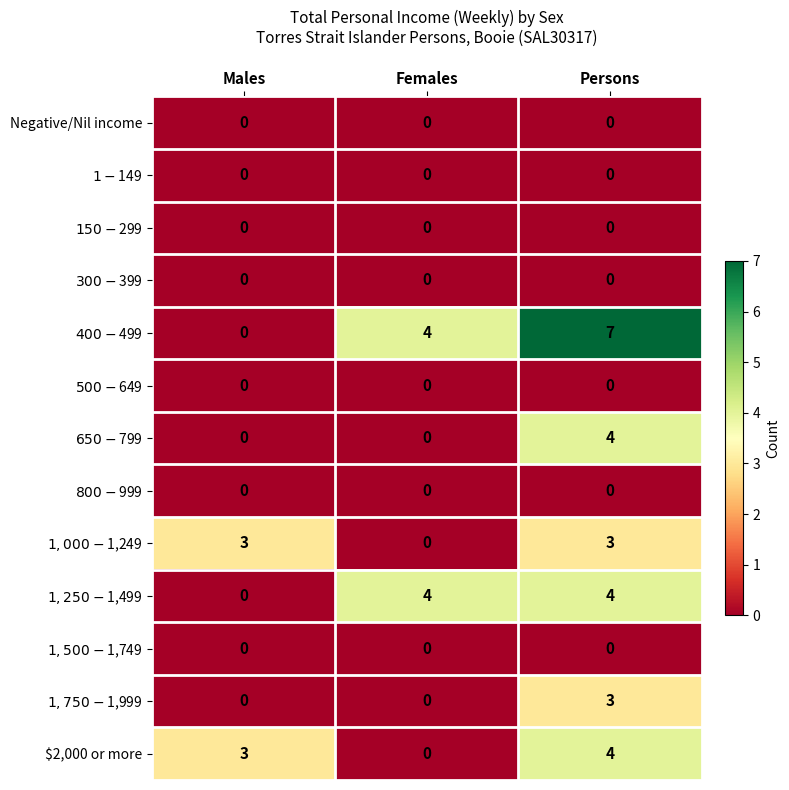

The value of $2,000 or more at Males is 3. True or false?

True